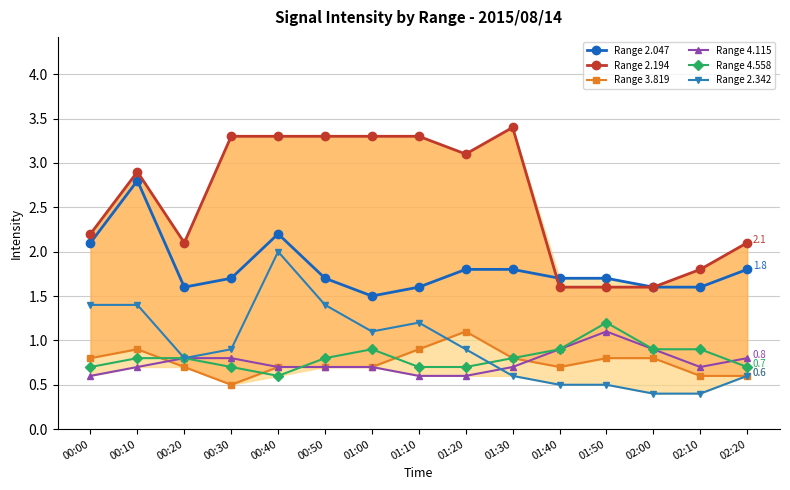

What is the minimum value for Range 4.558?

0.6